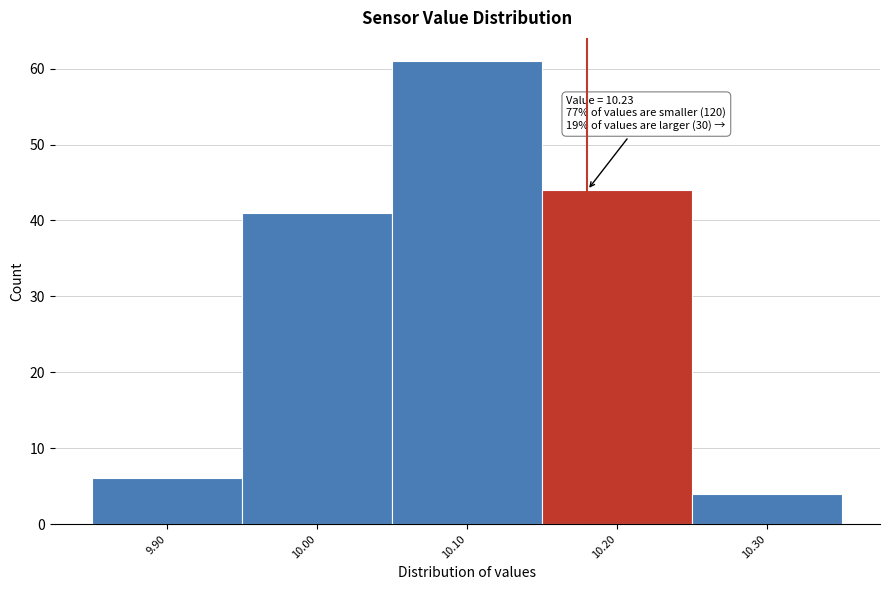

Reading left to right, transcribe all the data shown in this chart.

9.90=6	10.00=41	10.10=61	10.20=44	10.30=4